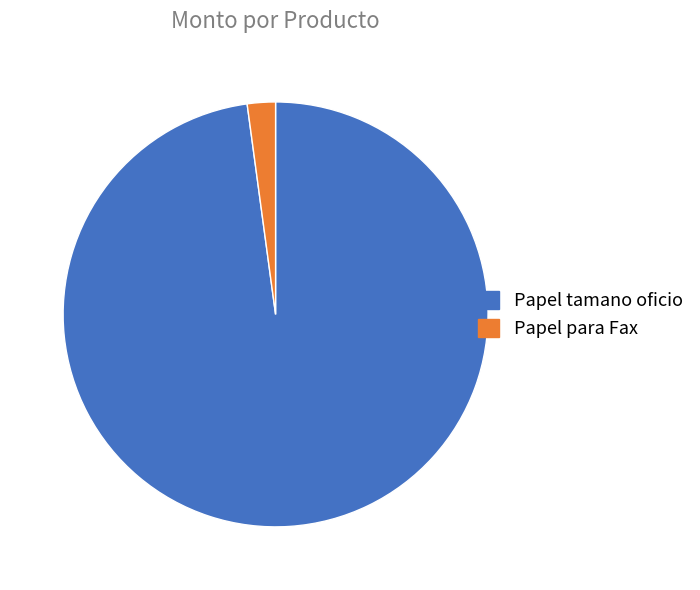

Count the number of slices in the pie.

2